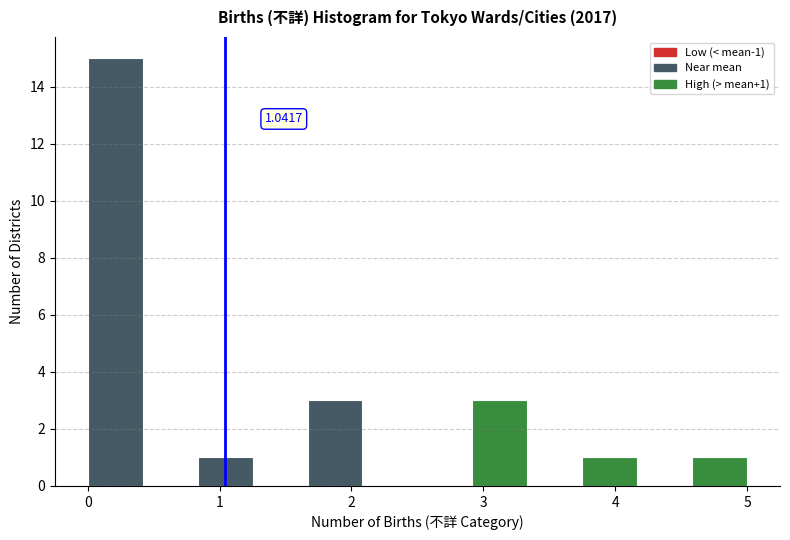

Over which range of the x-axis is the bar tallest?

0.0 to 0.4